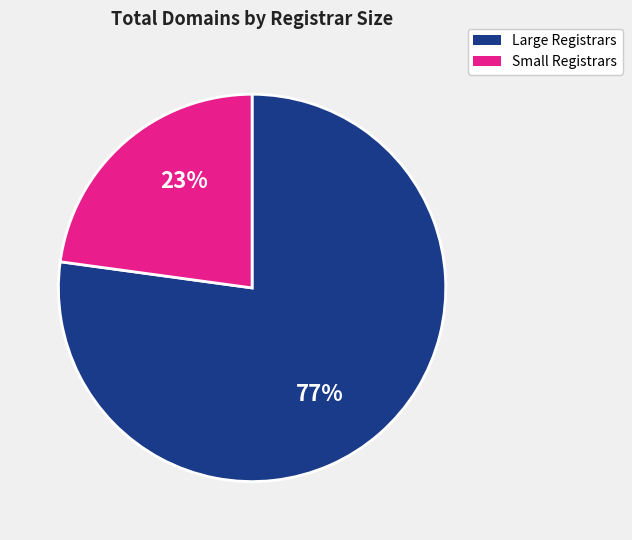

Is there a majority slice in this chart?

Yes